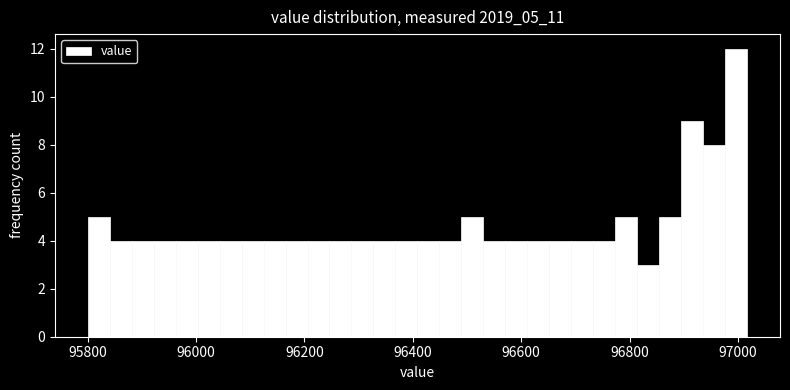

Around what value on the x-axis is the tallest bar? Give the approximate position of its centre, as read against the axis.

97000